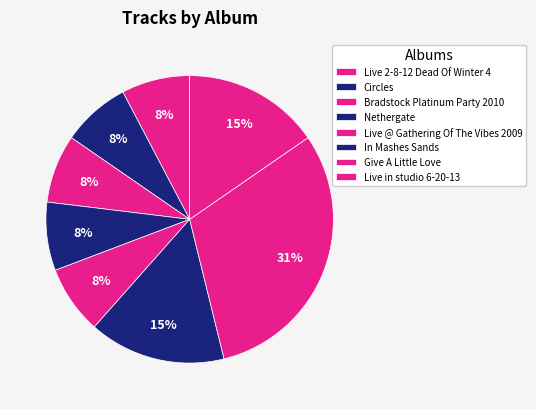

Which slice is the largest?

Give A Little Love